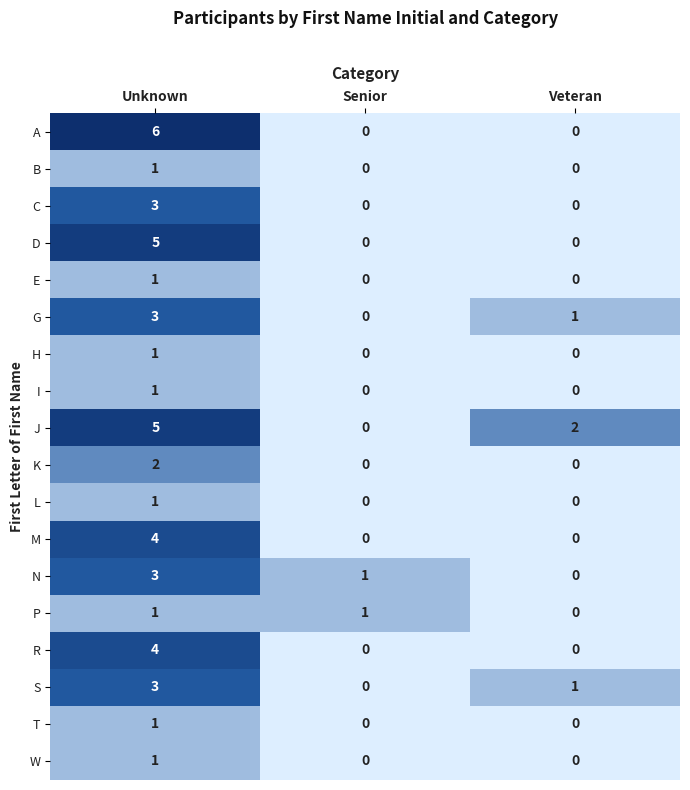

How many distinct data groups are displayed?

18